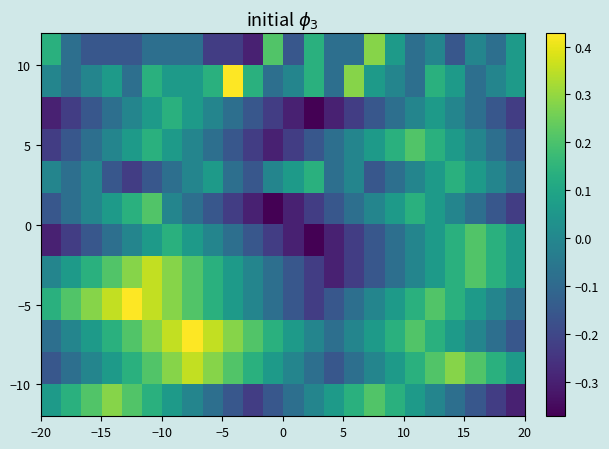

How many distinct data groups are displayed?

12